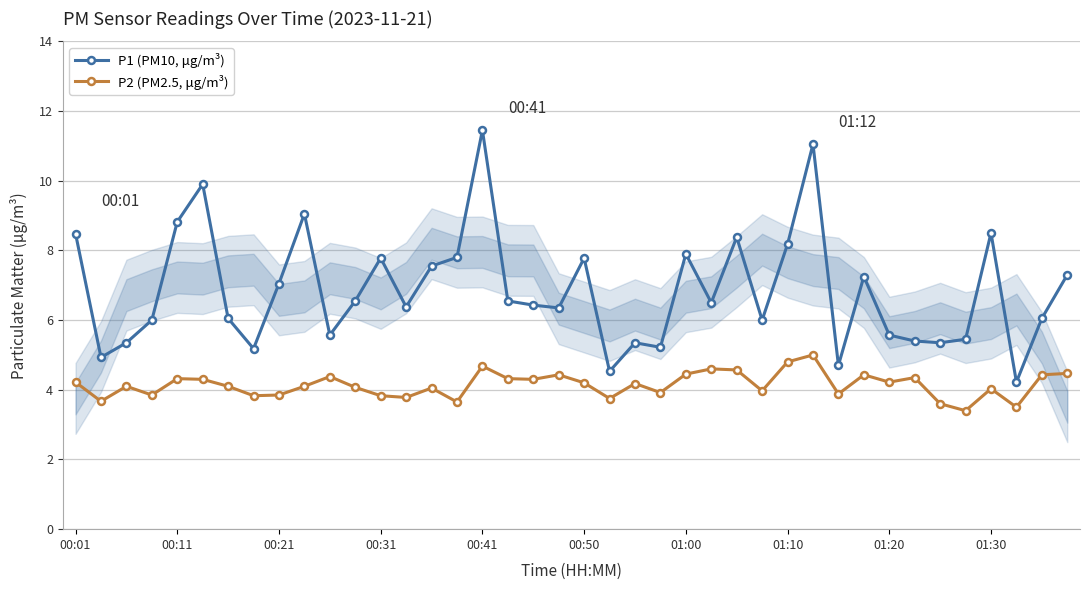

List the series in order of their peak value, lowest first.

P2 (PM2.5, μg/m³), P1 (PM10, μg/m³)